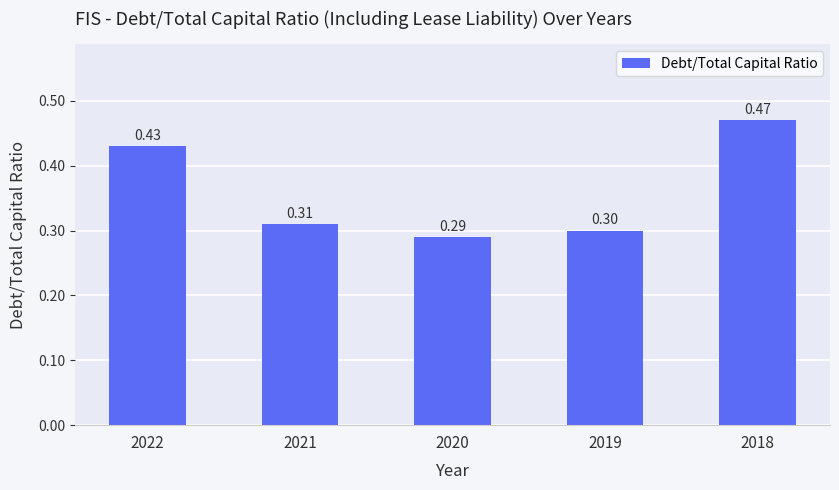

List the labels in order of value, smallest first.

2020, 2019, 2021, 2022, 2018